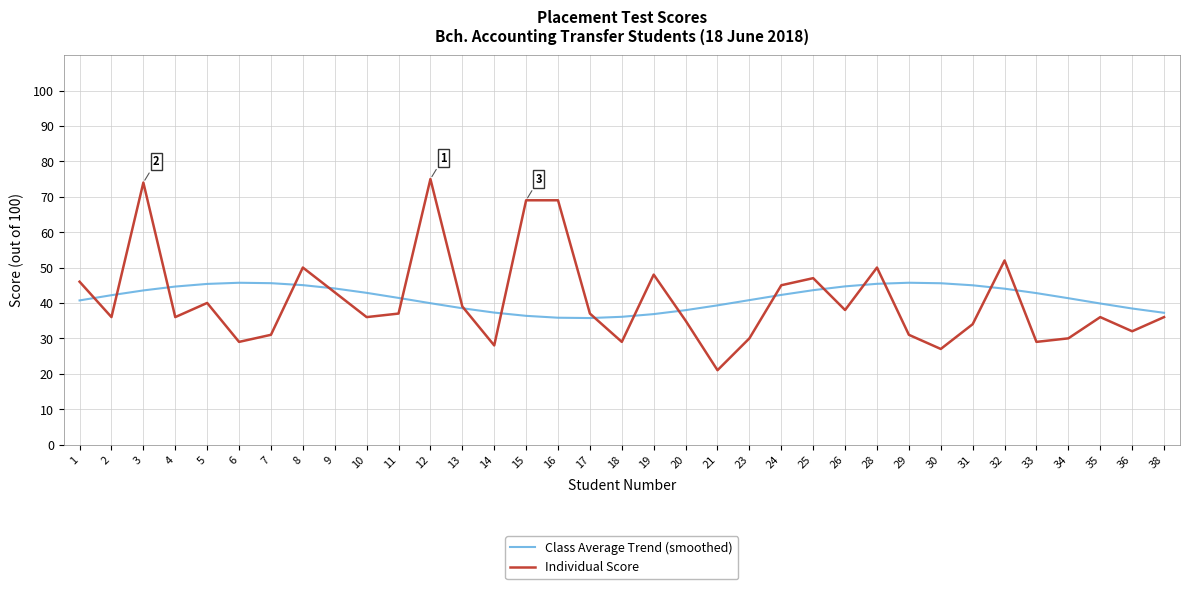

Between 4 and 23, which series saw the biggest shift?

Individual Score